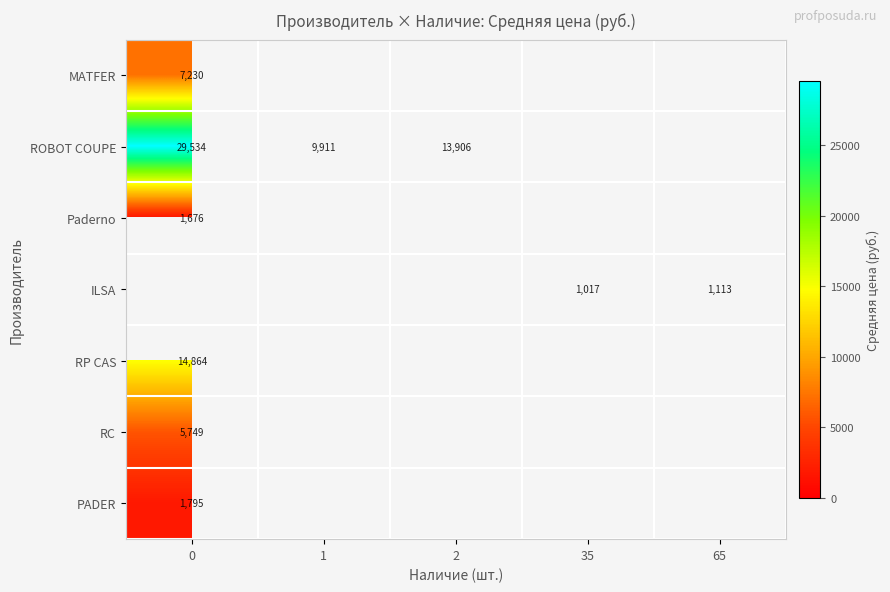

What is the maximum value for ROBOT COUPE?

29534.7